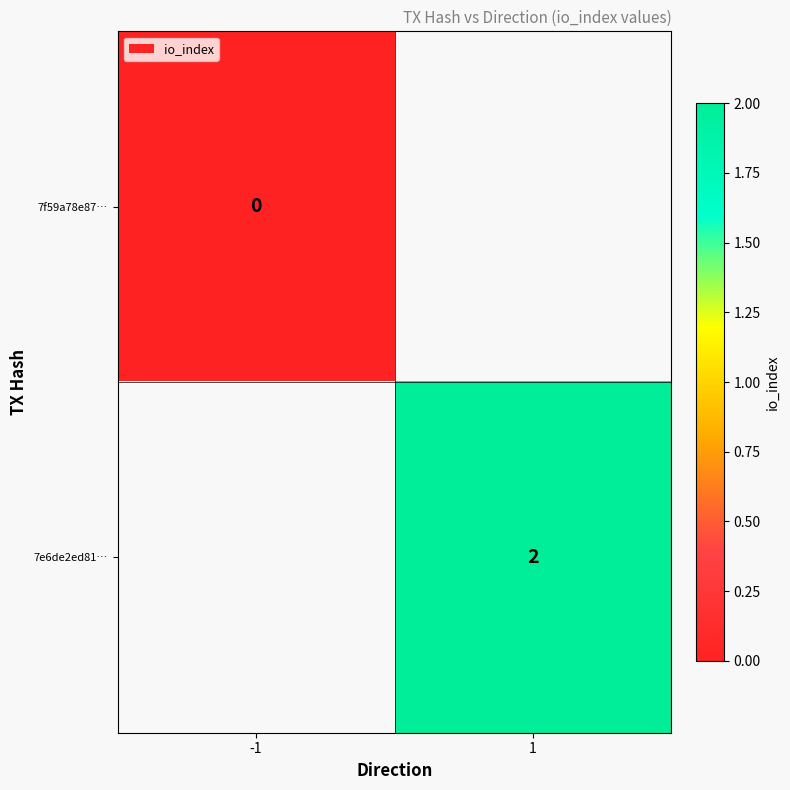

The 7e6de2ed81… series shows 3 at 1. True or false?

False